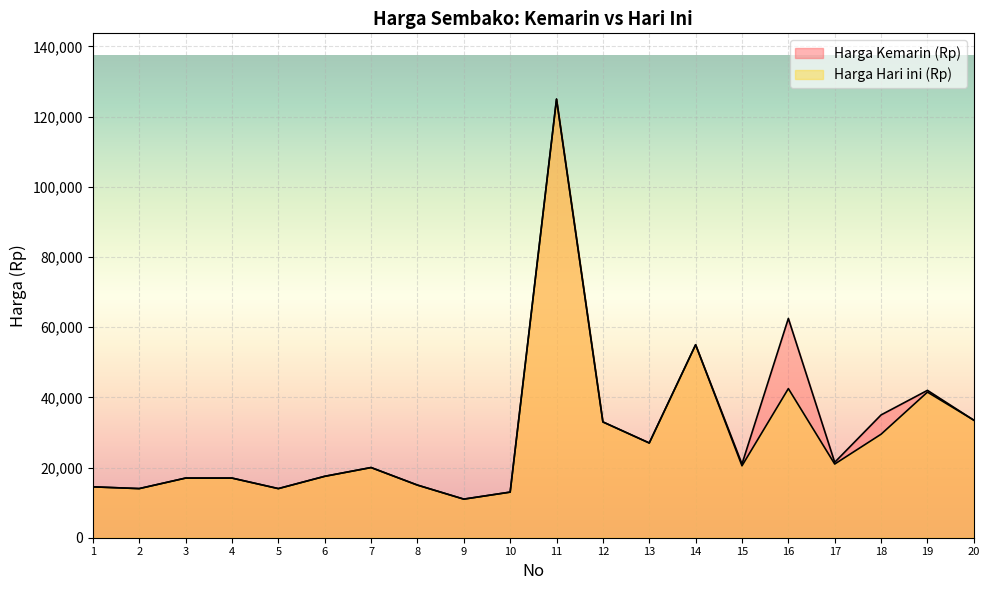

Which series changed the most between 13 and 18?

Harga Kemarin (Rp)